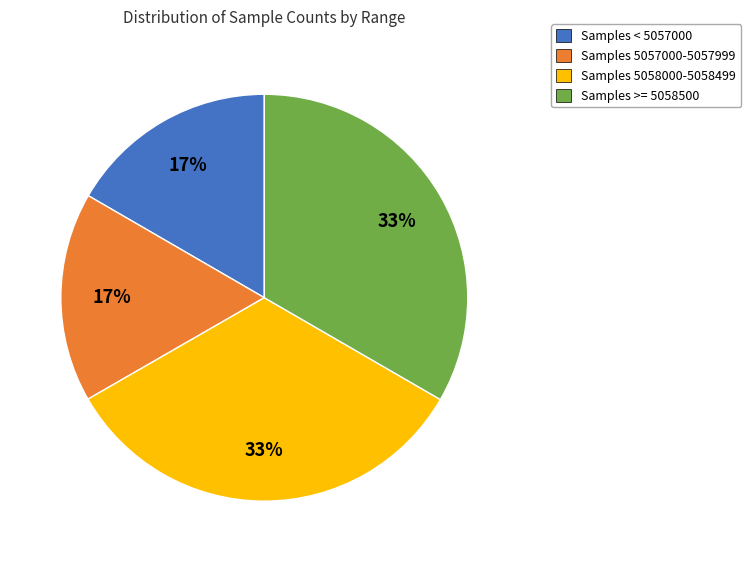

To the nearest percent, what is the average slice percentage?

25%